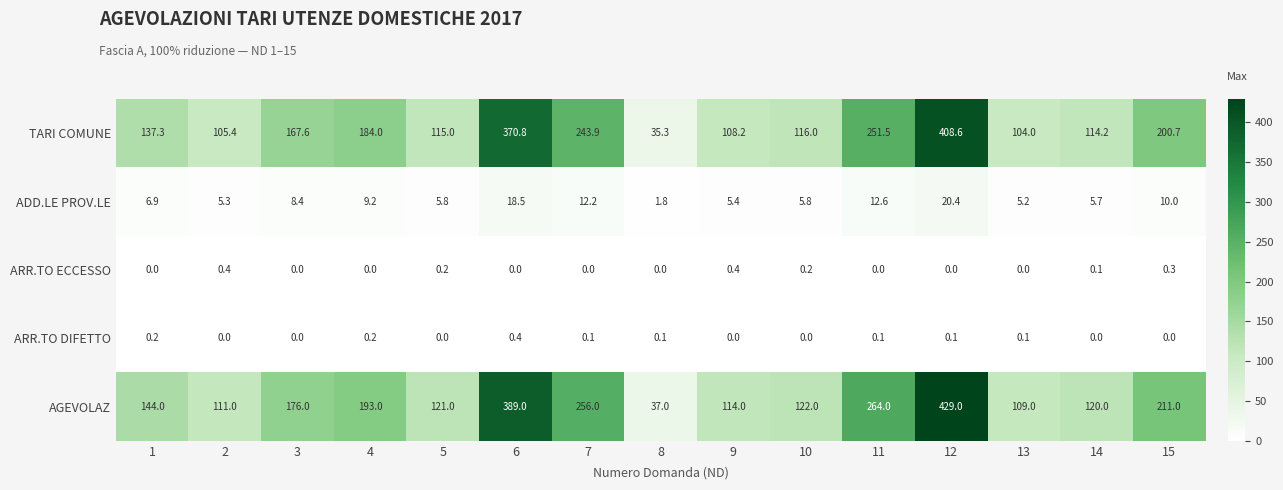

What is the difference between the maximum and minimum values in the AGEVOLAZ series?

392.0